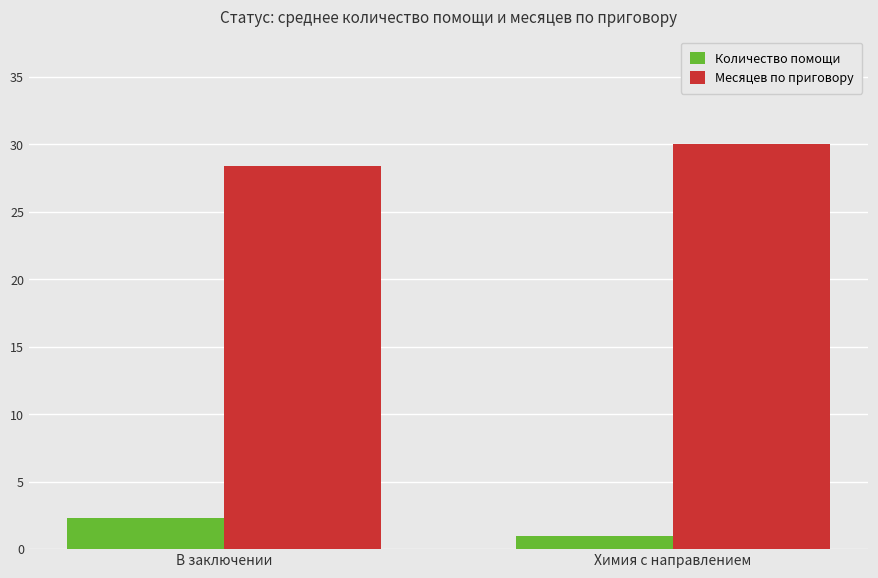

Is the value of Месяцев по приговору at В заключении greater than the value of Количество помощи at Химия с направлением?

Yes